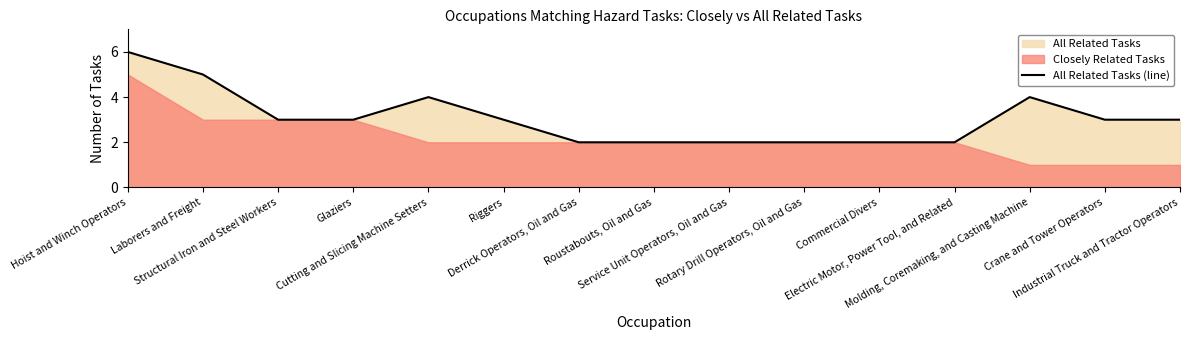

The value at Derrick Operators, Oil and Gas is 2. True or false?

True